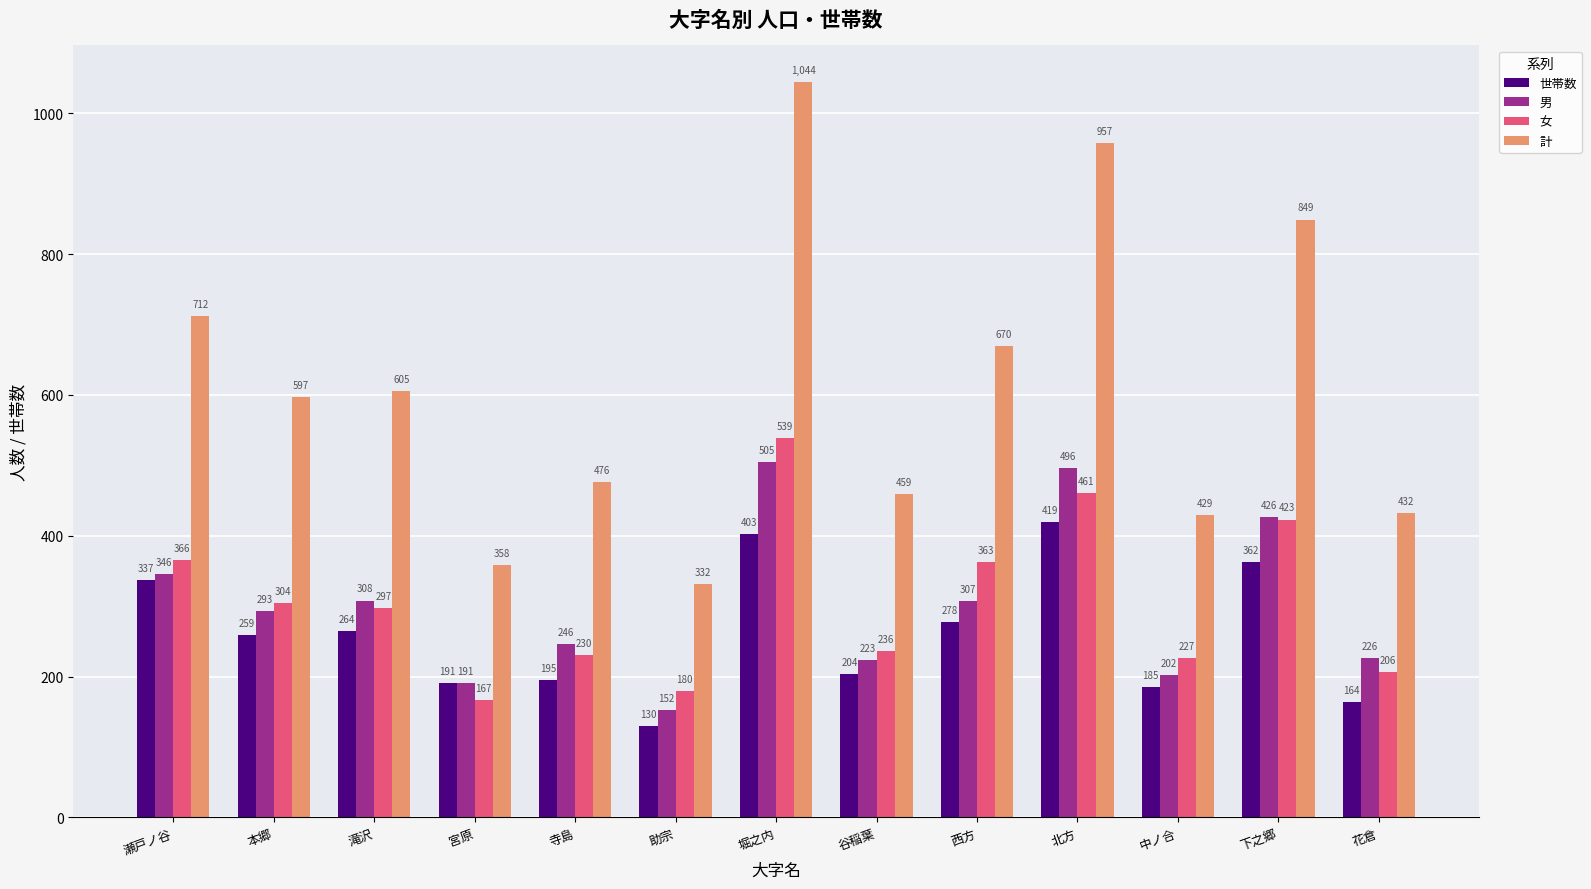

Reading left to right, what are all the values shown in this chart?

世帯数: 337	259	264	191	195	130	403	204	278	419	185	362	164
男: 346	293	308	191	246	152	505	223	307	496	202	426	226
女: 366	304	297	167	230	180	539	236	363	461	227	423	206
計: 712	597	605	358	476	332	1044	459	670	957	429	849	432